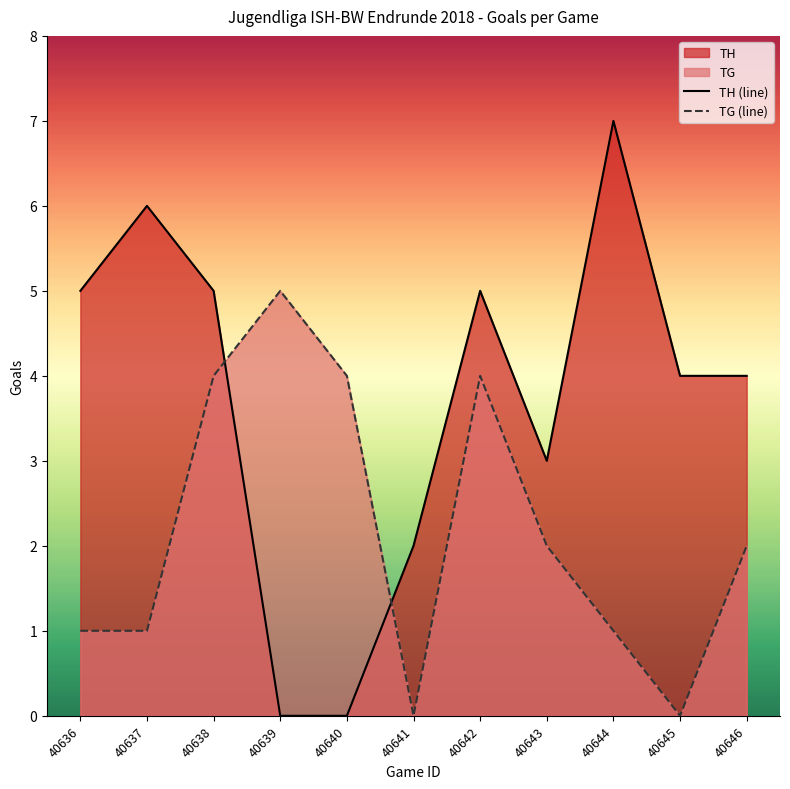

True or false: TG (line) has a value of 2 at 40646.

True